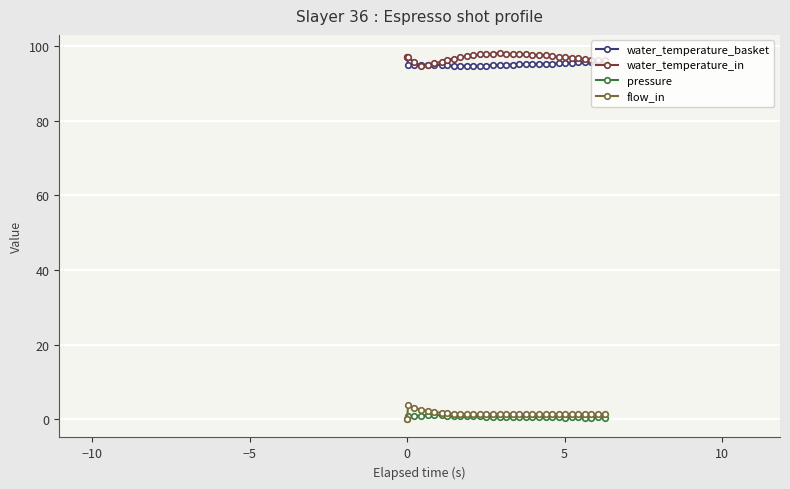

True or false: pressure and water_temperature_in cross at least once.

False